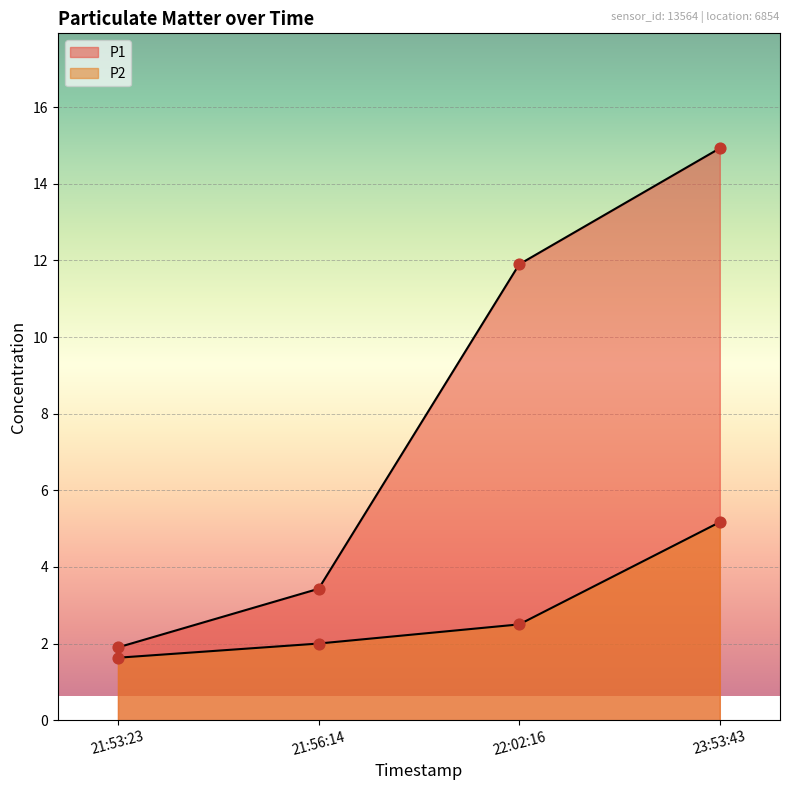

What are all the series names shown in the legend?

P1, P2